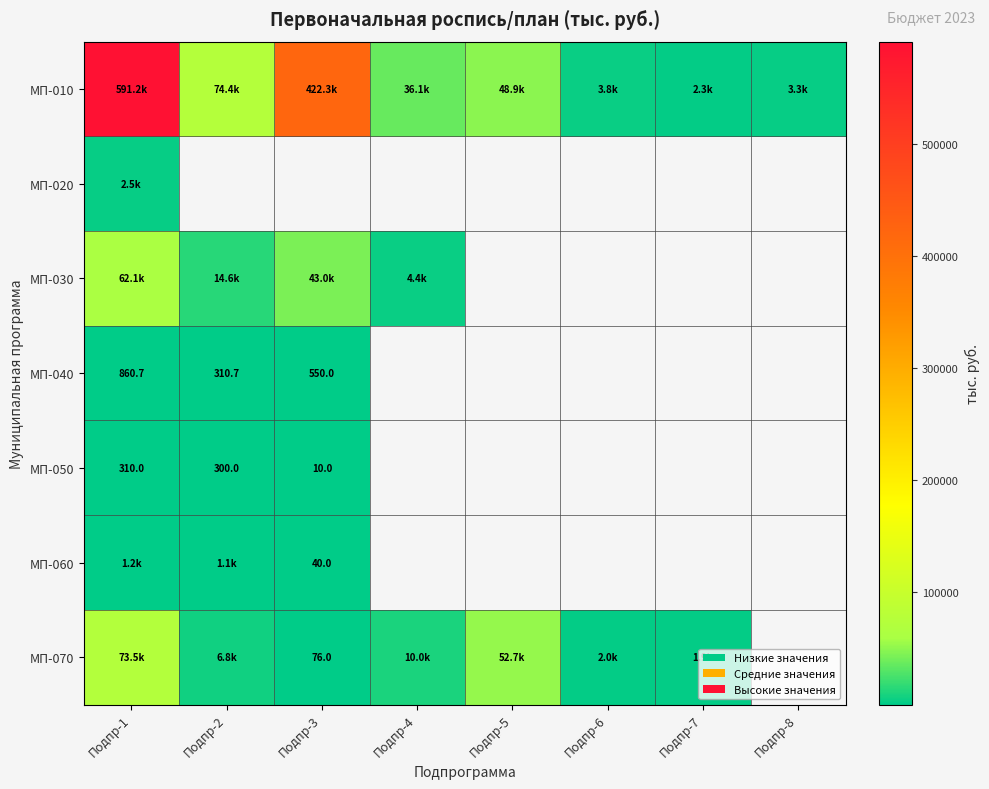

How many values in МП-020 are above zero?

1